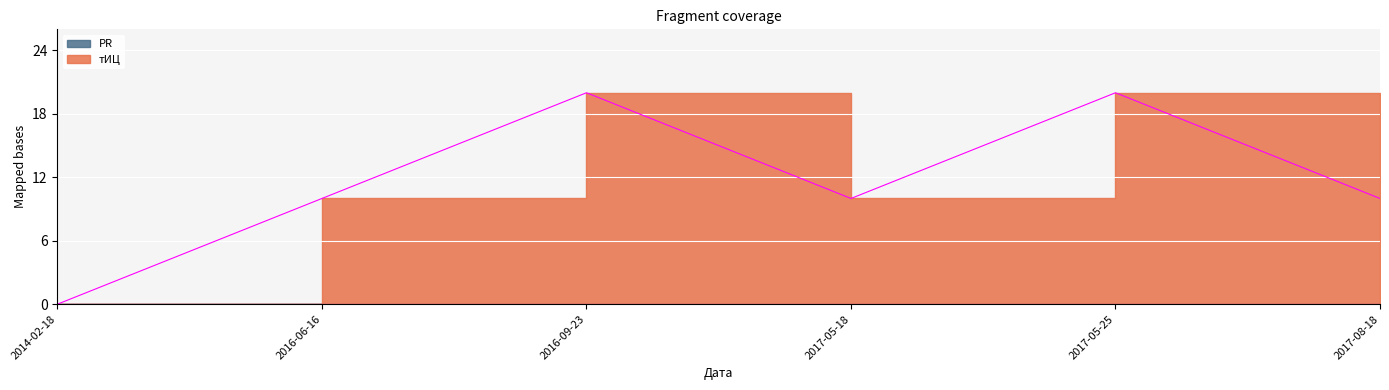

At which label is the value closest to 10?

2016-06-16